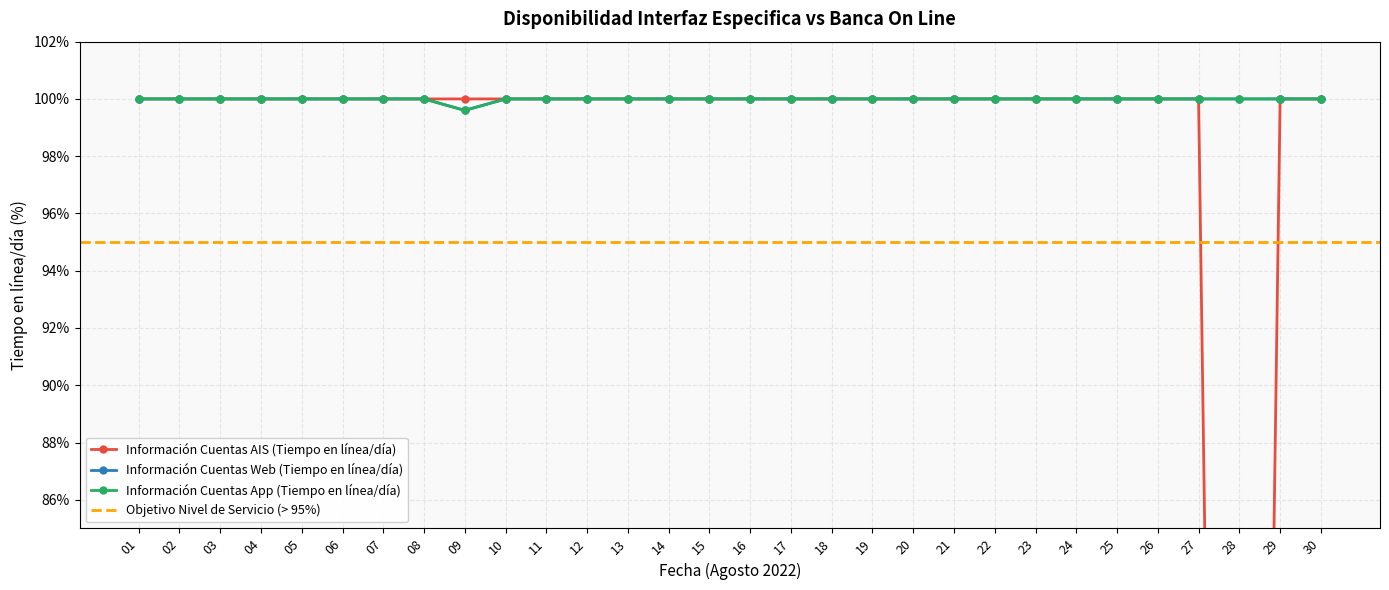

Reading left to right, transcribe all the data shown in this chart.

Información Cuentas AIS (Tiempo en línea/día): 100.0	100.0	100.0	100.0	100.0	100.0	100.0	100.0	100.0	100.0	100.0	100.0	100.0	100.0	100.0	100.0	100.0	100.0	100.0	100.0	100.0	100.0	100.0	100.0	100.0	100.0	100.0	0.0	100.0	100.0
Información Cuentas Web (Tiempo en línea/día): 100.0	100.0	100.0	100.0	100.0	100.0	100.0	100.0	99.6	100.0	100.0	100.0	100.0	100.0	100.0	100.0	100.0	100.0	100.0	100.0	100.0	100.0	100.0	100.0	100.0	100.0	100.0	100.0	100.0	100.0
Información Cuentas App (Tiempo en línea/día): 100.0	100.0	100.0	100.0	100.0	100.0	100.0	100.0	99.6	100.0	100.0	100.0	100.0	100.0	100.0	100.0	100.0	100.0	100.0	100.0	100.0	100.0	100.0	100.0	100.0	100.0	100.0	100.0	100.0	100.0